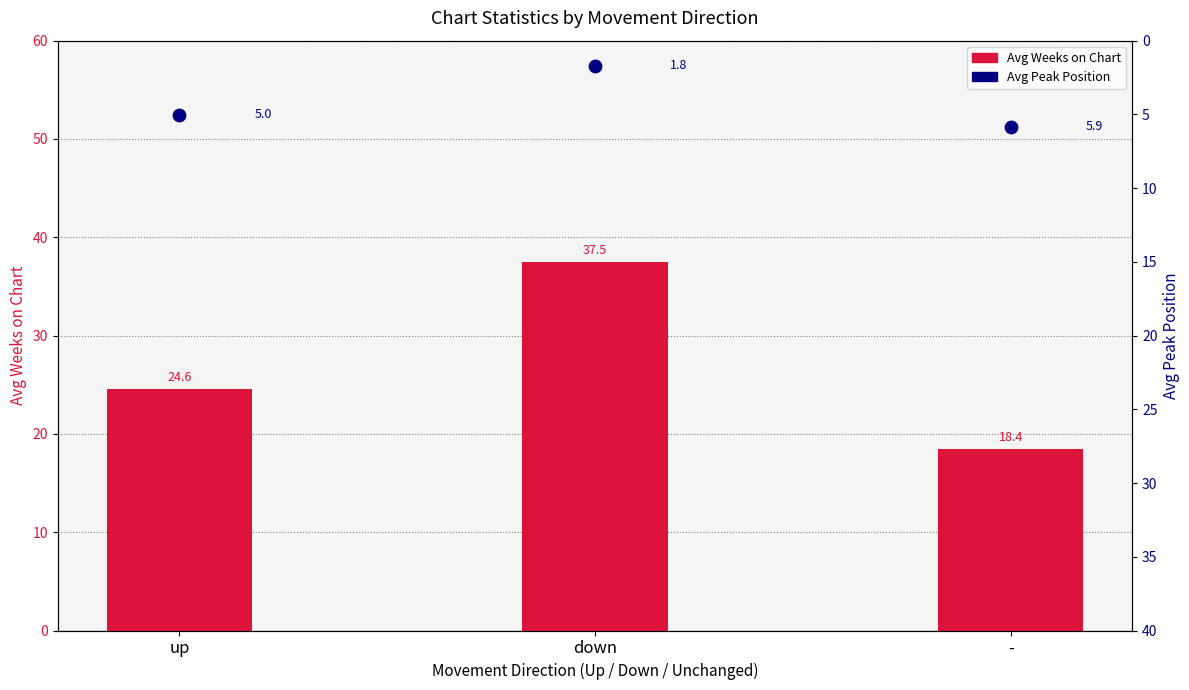

What are all the series names shown in the legend?

Avg Weeks on Chart, Avg Peak Position